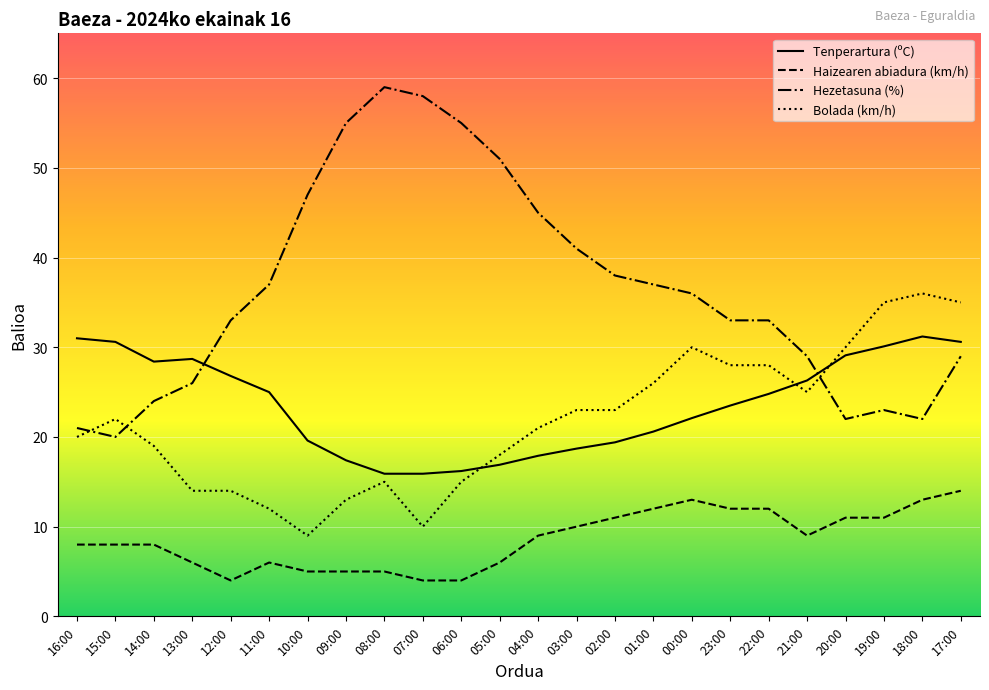

Which series changed the most between 04:00 and 17:00?

Hezetasuna (%)